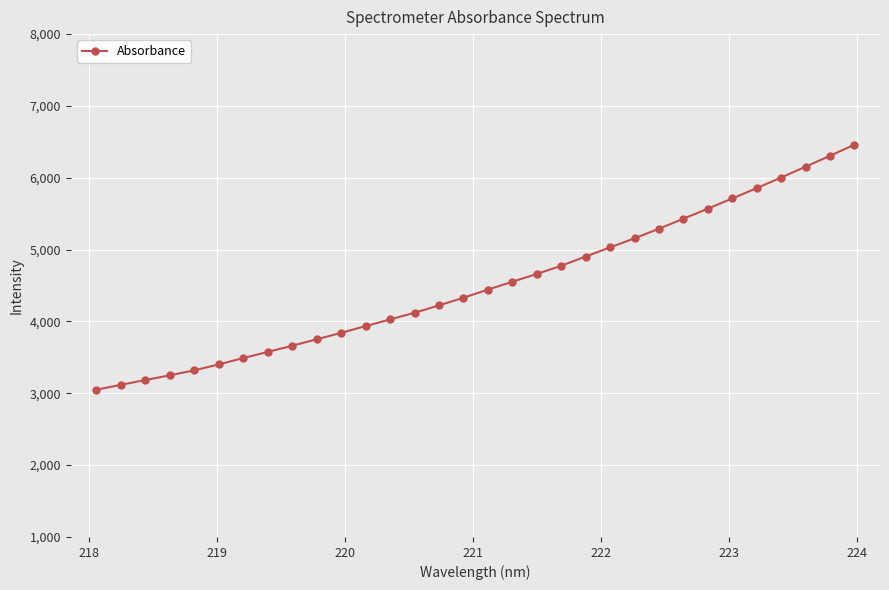

What is the maximum value shown in the chart?

6460.9